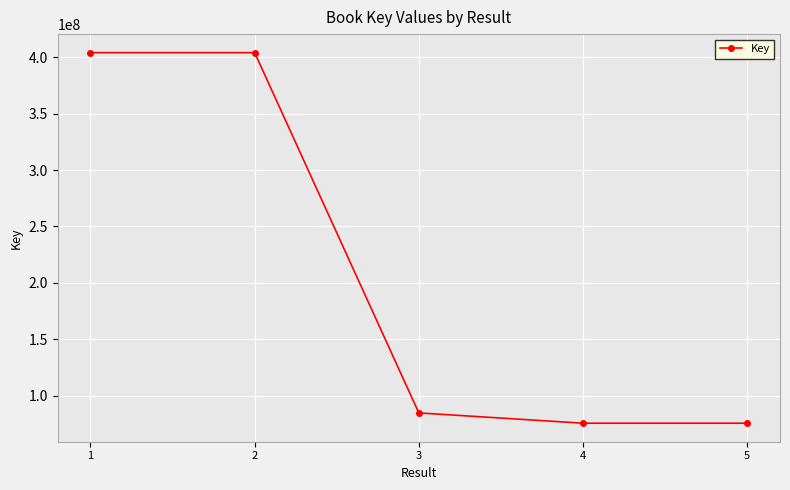

What is the value of the 1st point from the left?

404038548